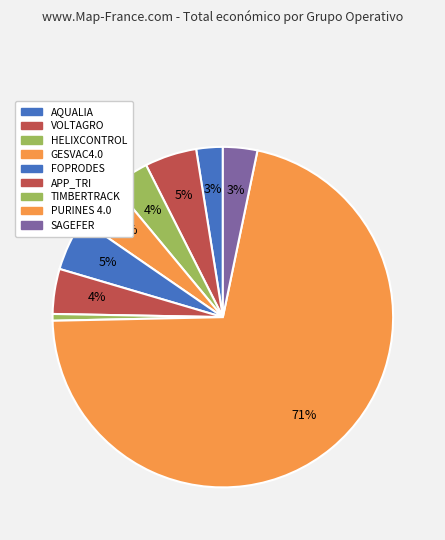

What percentage is the FOPRODES slice, to the nearest percent?

5%